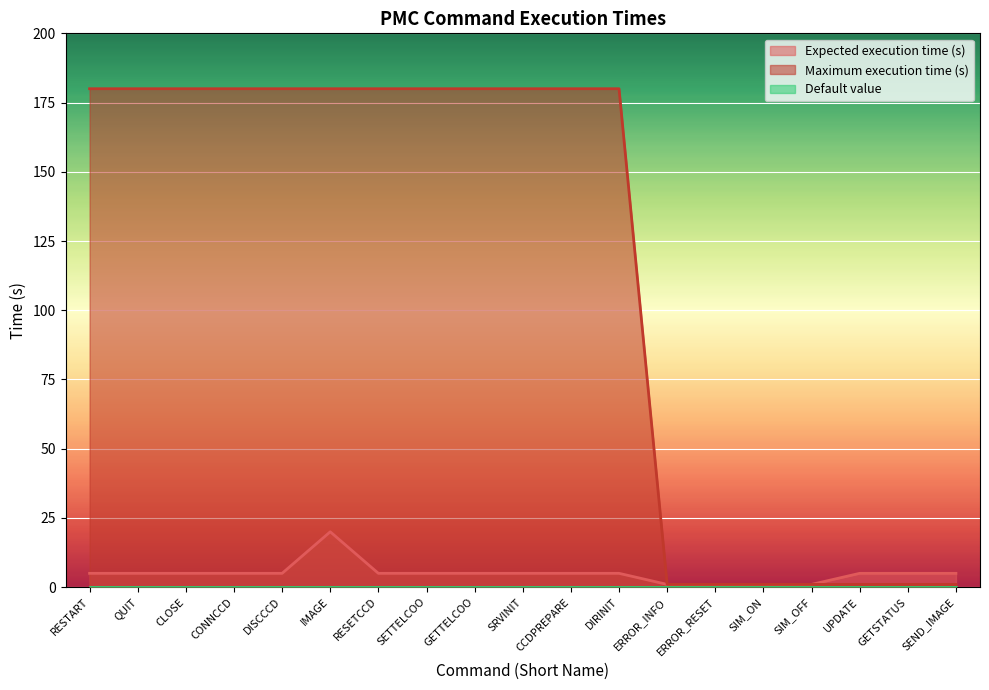

Reading left to right, what are all the values shown in this chart?

Expected execution time (s): 5	5	5	5	5	20	5	5	5	5	5	5	1	1	1	1	5	5	5
Maximum execution time (s): 180	180	180	180	180	180	180	180	180	180	180	180	1	1	1	1	1	1	1